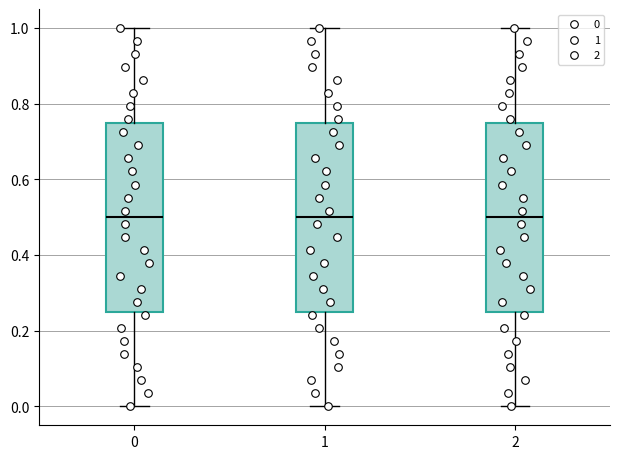

Reading left to right, read every box against the y-axis: the position of its median line, the range the box covers, and the ends of its whiskers. The values are not printed on the chart, so give them approximately, as read against the axis.

0: median 0.50, box 0.26 to 0.76, whiskers 0.00 to 1.00
1: median 0.50, box 0.26 to 0.76, whiskers 0.00 to 1.00
2: median 0.50, box 0.26 to 0.76, whiskers 0.00 to 1.00